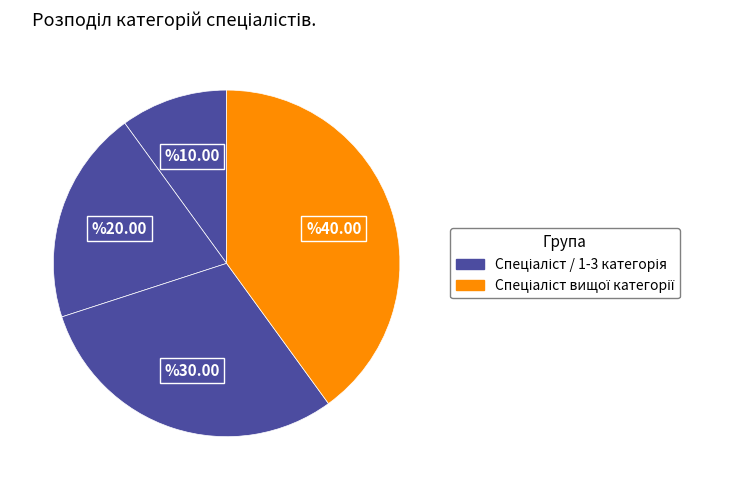

How many slices are in this pie chart?

4